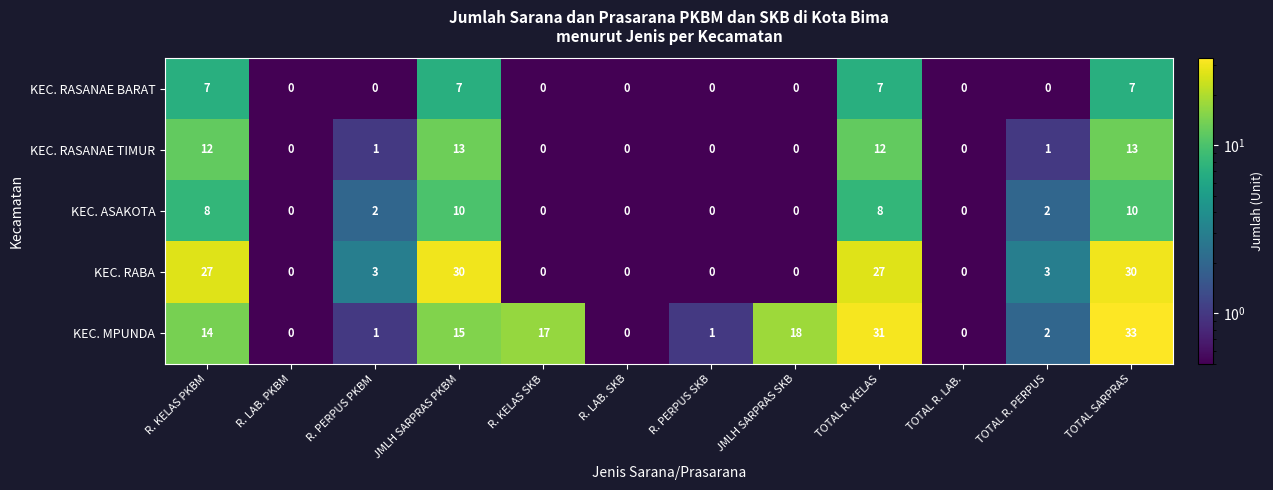

How many categories are shown in the chart?

12